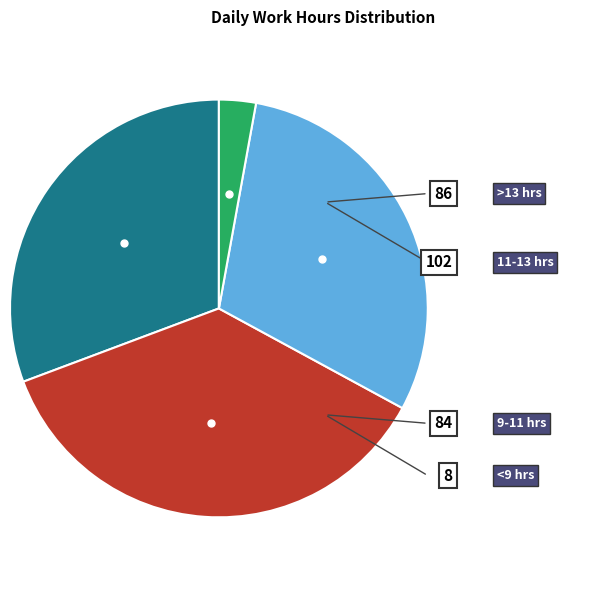

Is there any slice that represents more than half of the pie?

No